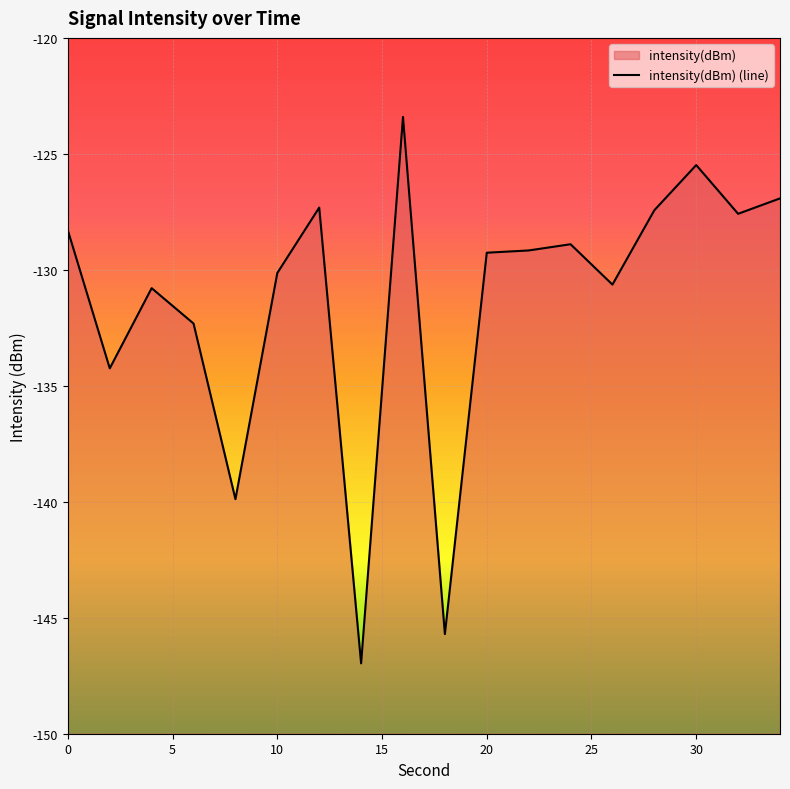

What is the difference between the maximum and minimum values?

23.6